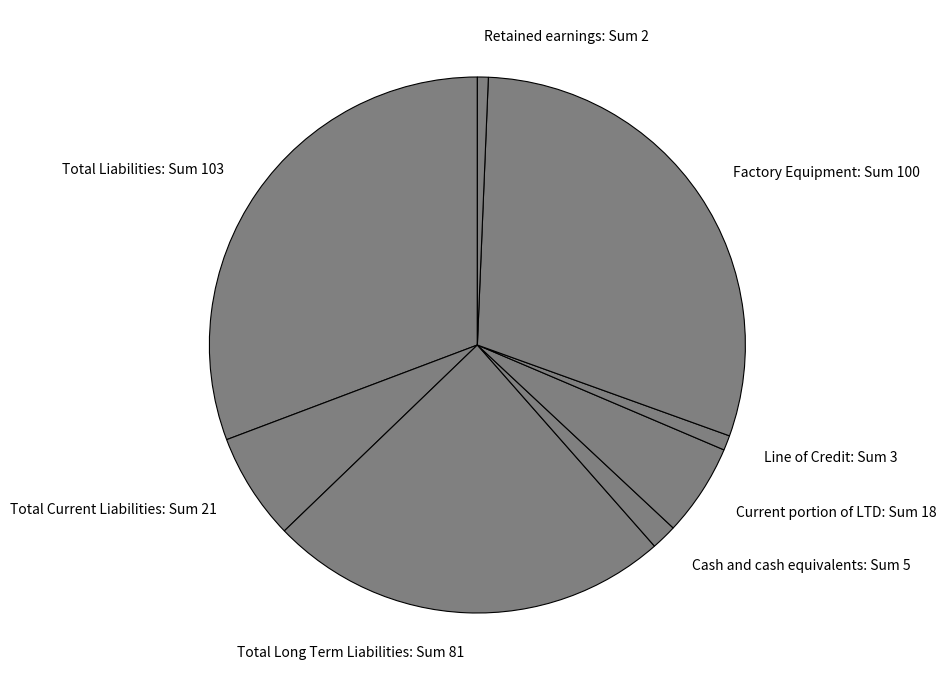

How many segments does this pie chart have?

8